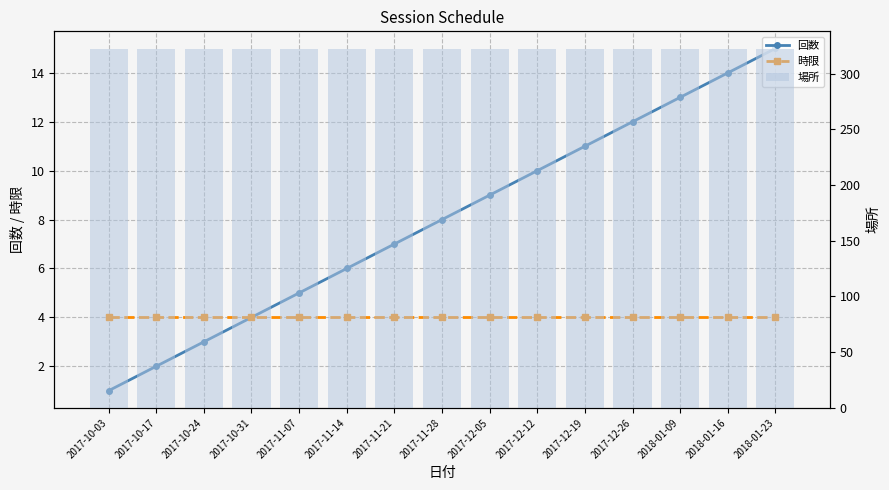

List the labels in order of 時限 value, smallest first.

2017-10-03, 2017-10-17, 2017-10-24, 2017-10-31, 2017-11-07, 2017-11-14, 2017-11-21, 2017-11-28, 2017-12-05, 2017-12-12, 2017-12-19, 2017-12-26, 2018-01-09, 2018-01-16, 2018-01-23